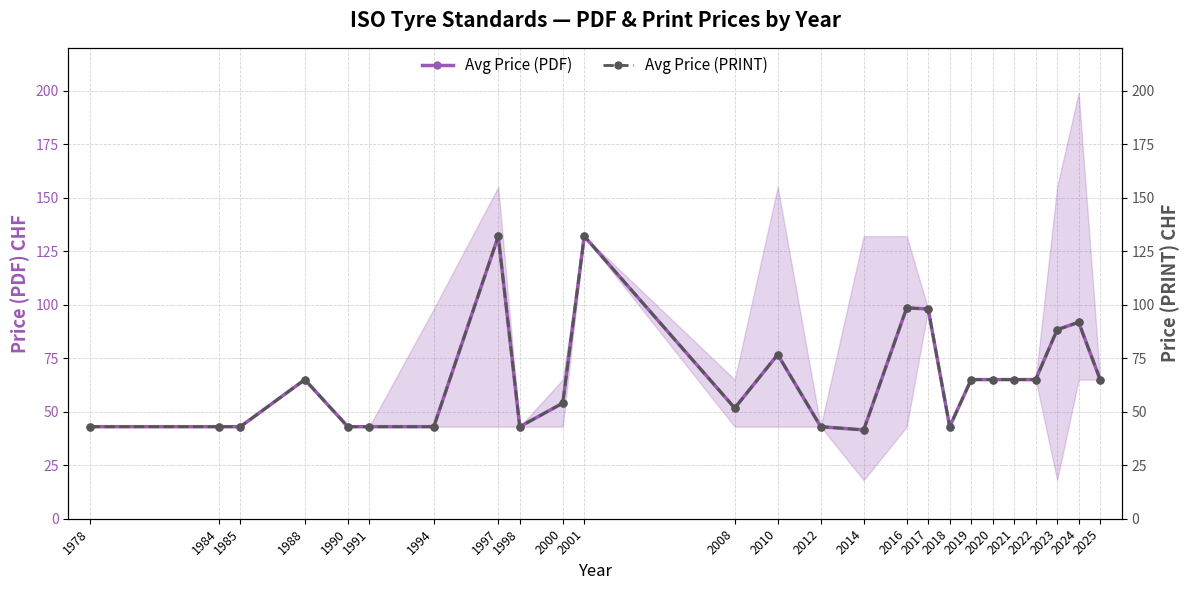

What are all the series names shown in the legend?

Avg Price (PDF), Avg Price (PRINT)